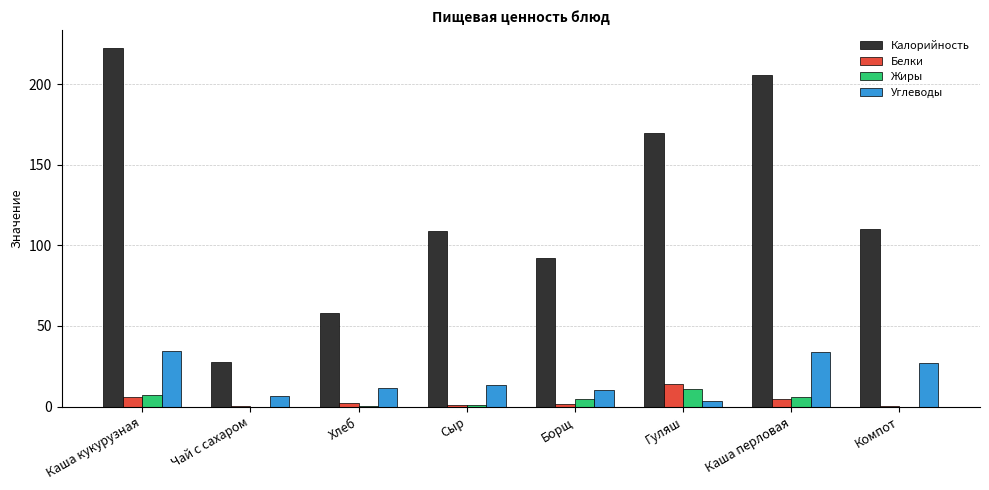

The value of Углеводы at Чай с сахаром is 6.7. True or false?

True